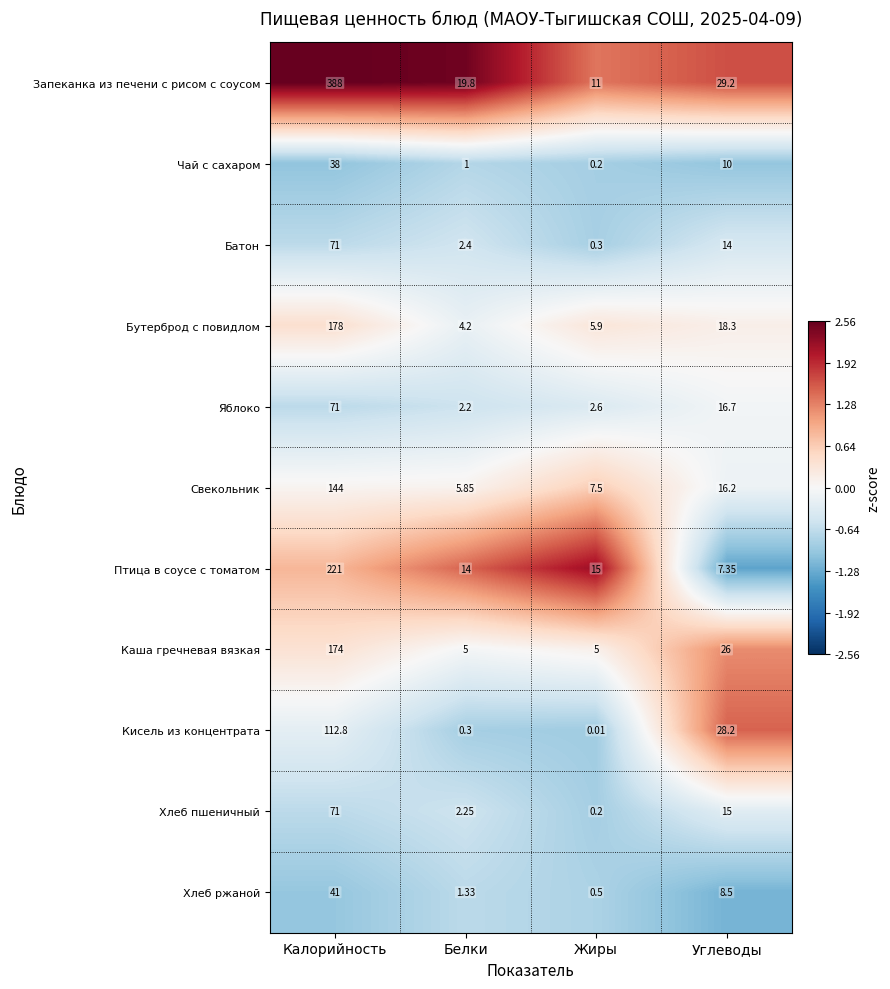

Where is Хлеб ржаной nearest to the value 20?

Углеводы